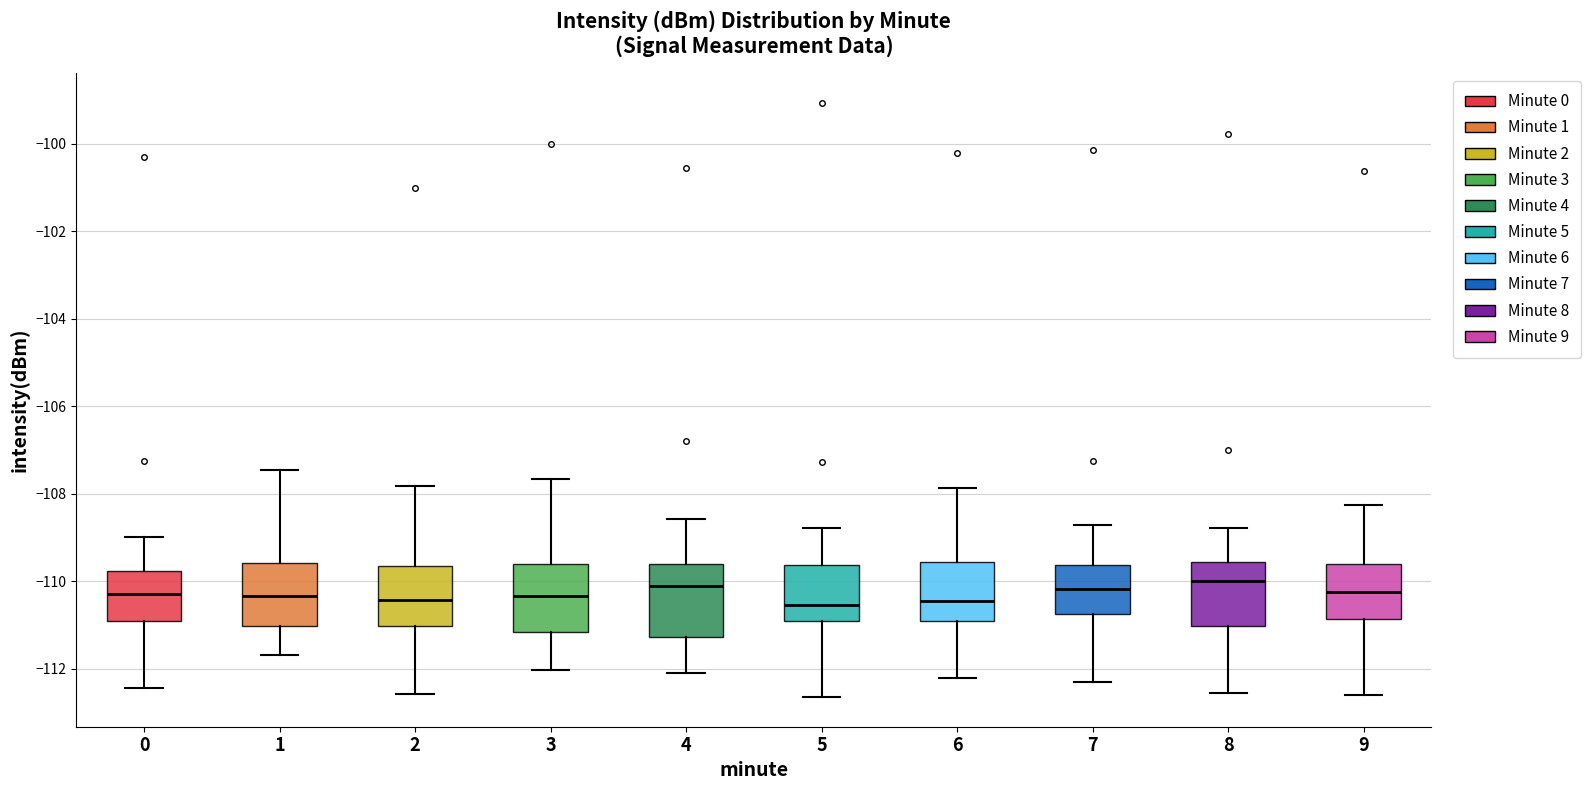

Reading left to right, transcribe this box plot: for each box, give where its median line is, the range the box spans, and where its two whiskers end, as read against the y-axis. The values are not printed on the chart, so give them approximately, as read against the axis.

0: median -110.2, box -110.8 to -109.8, whiskers -112.4 to -109.0
1: median -110.4, box -111.0 to -109.6, whiskers -111.6 to -107.4
2: median -110.4, box -111.0 to -109.6, whiskers -112.6 to -107.8
3: median -110.4, box -111.2 to -109.6, whiskers -112.0 to -107.6
4: median -110.2, box -111.2 to -109.6, whiskers -112.0 to -108.6
5: median -110.6, box -110.8 to -109.6, whiskers -112.6 to -108.8
6: median -110.4, box -111.0 to -109.6, whiskers -112.2 to -107.8
7: median -110.2, box -110.8 to -109.6, whiskers -112.2 to -108.8
8: median -110.0, box -111.0 to -109.6, whiskers -112.6 to -108.8
9: median -110.2, box -110.8 to -109.6, whiskers -112.6 to -108.2